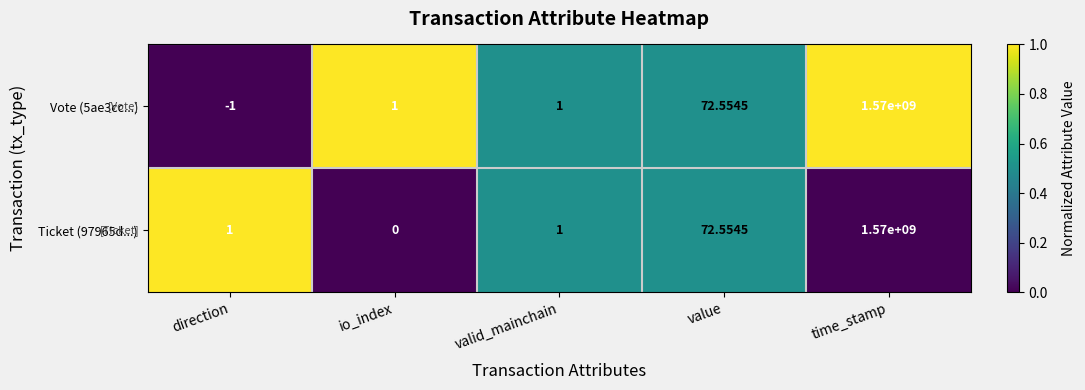

Which series has the widest spread of values?

Vote (5ae3cc...)